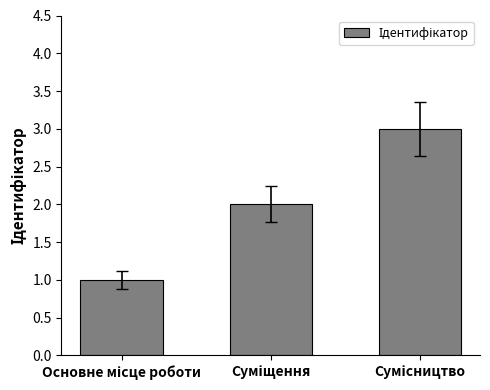

What is the sum of all values?

6